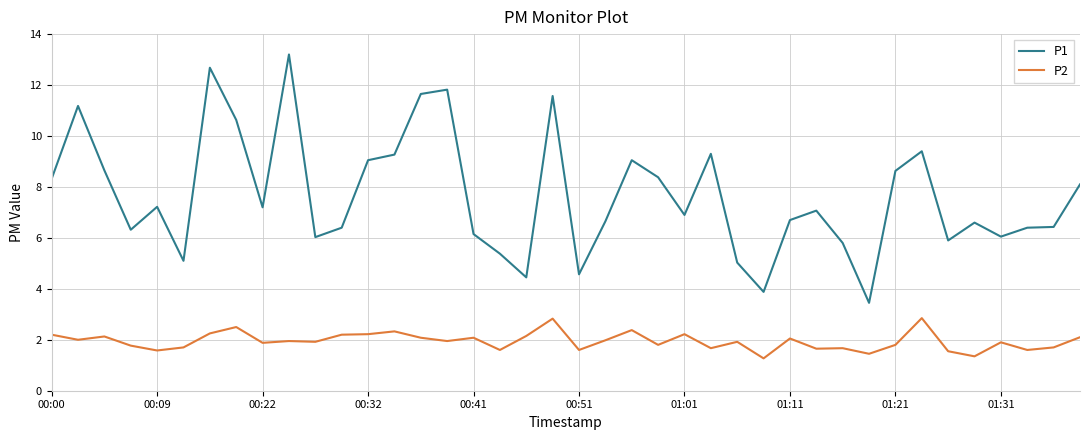

Which series has the largest total across all categories?

P1